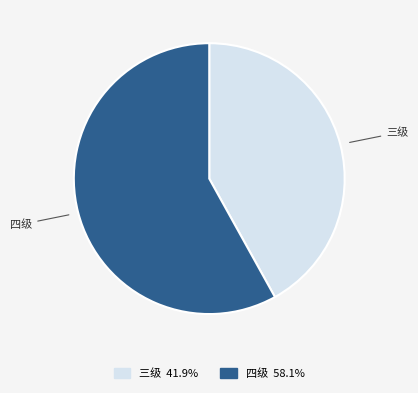

Which category accounts for the majority?

四级